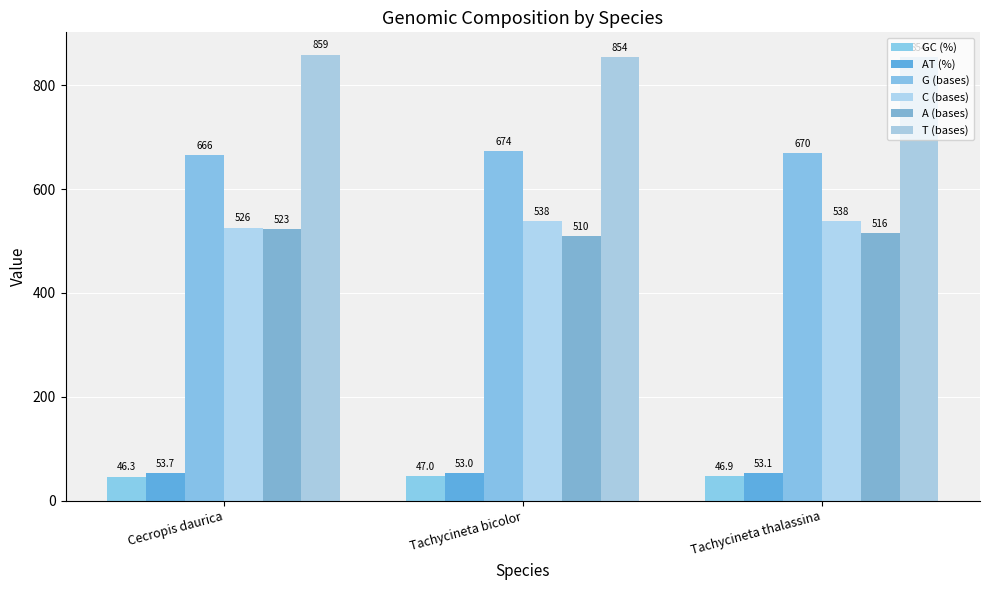

What is the maximum value for A (bases)?

523.0